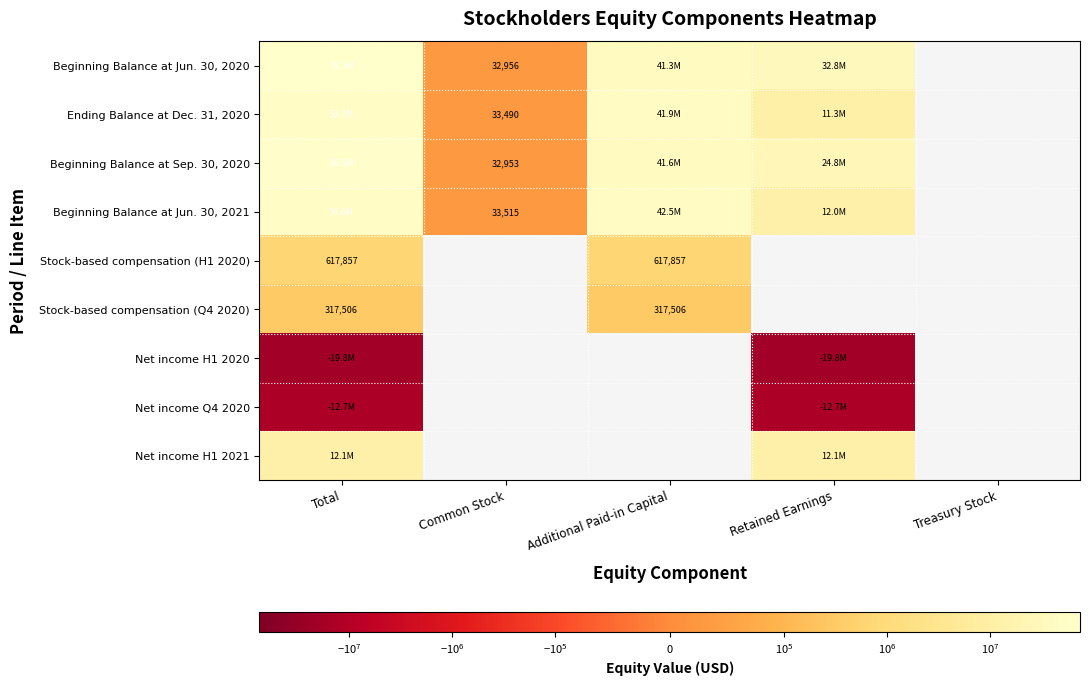

True or false: Stock-based compensation (Q4 2020) has a value of 317506 at Additional Paid-in Capital.

True